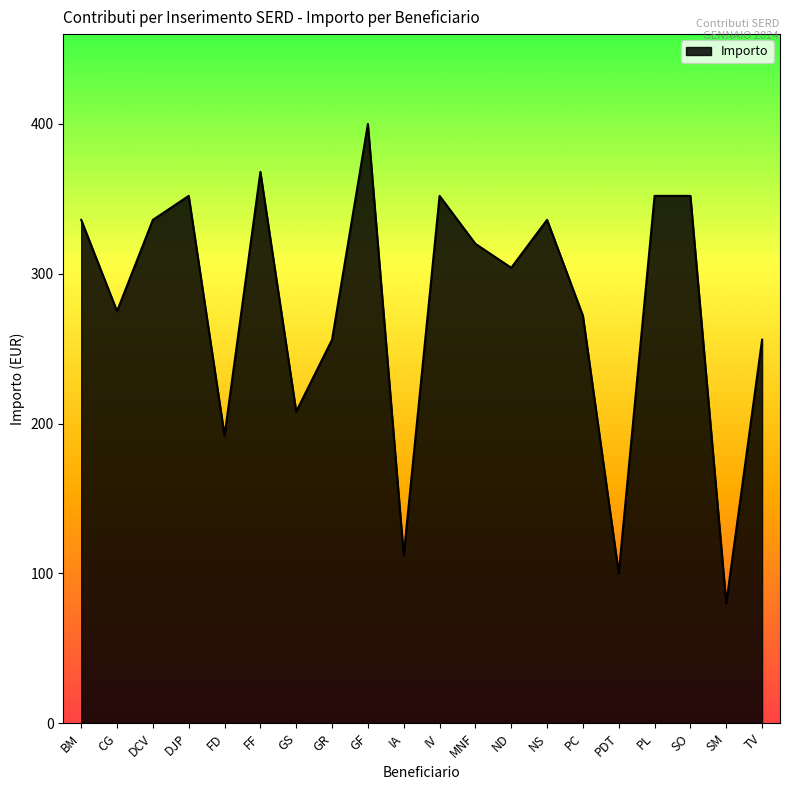

True or false: the data shows 87 at CG.

False